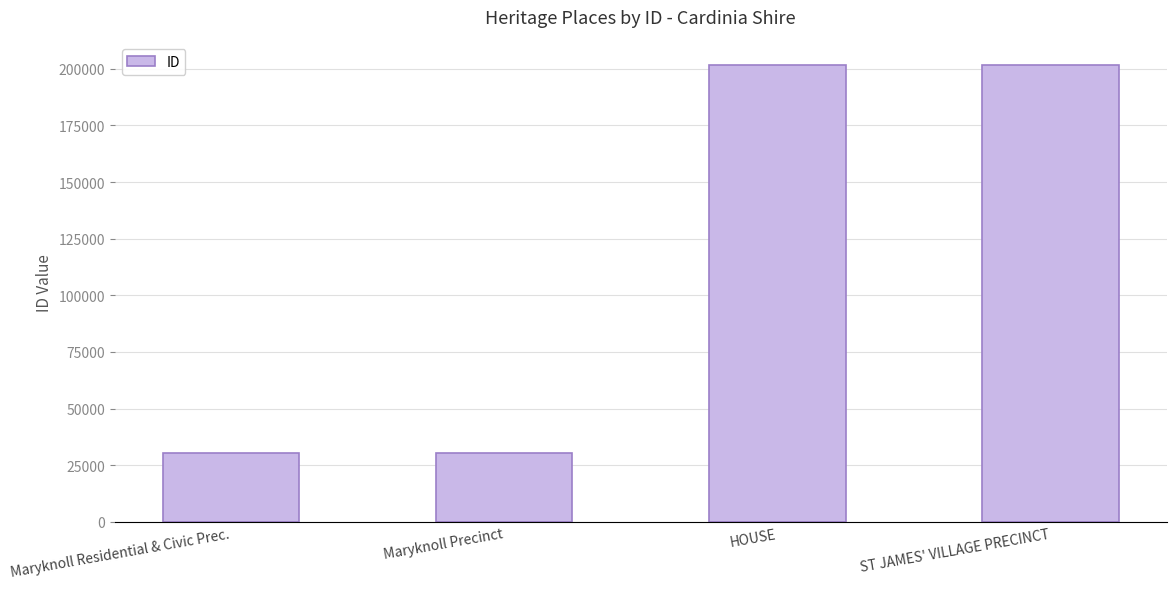

What is the difference between the maximum and minimum values?

171161